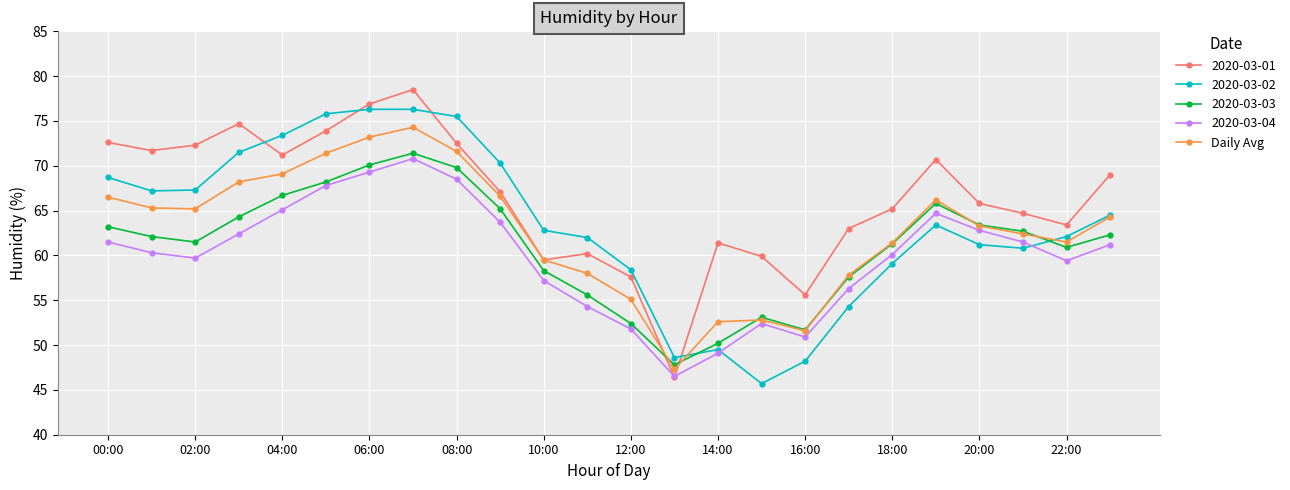

What is the value of the 2020-03-02 point at the 5th from the left?

73.4